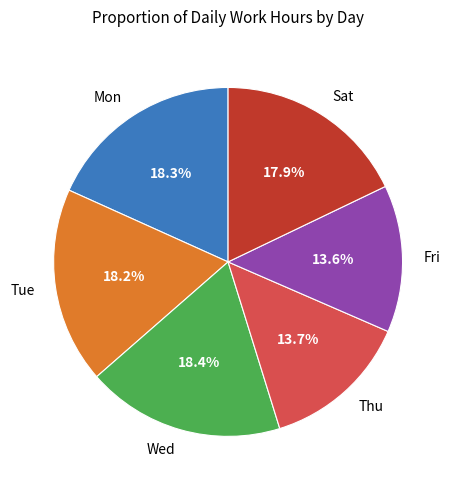

Does any single category account for the majority?

No